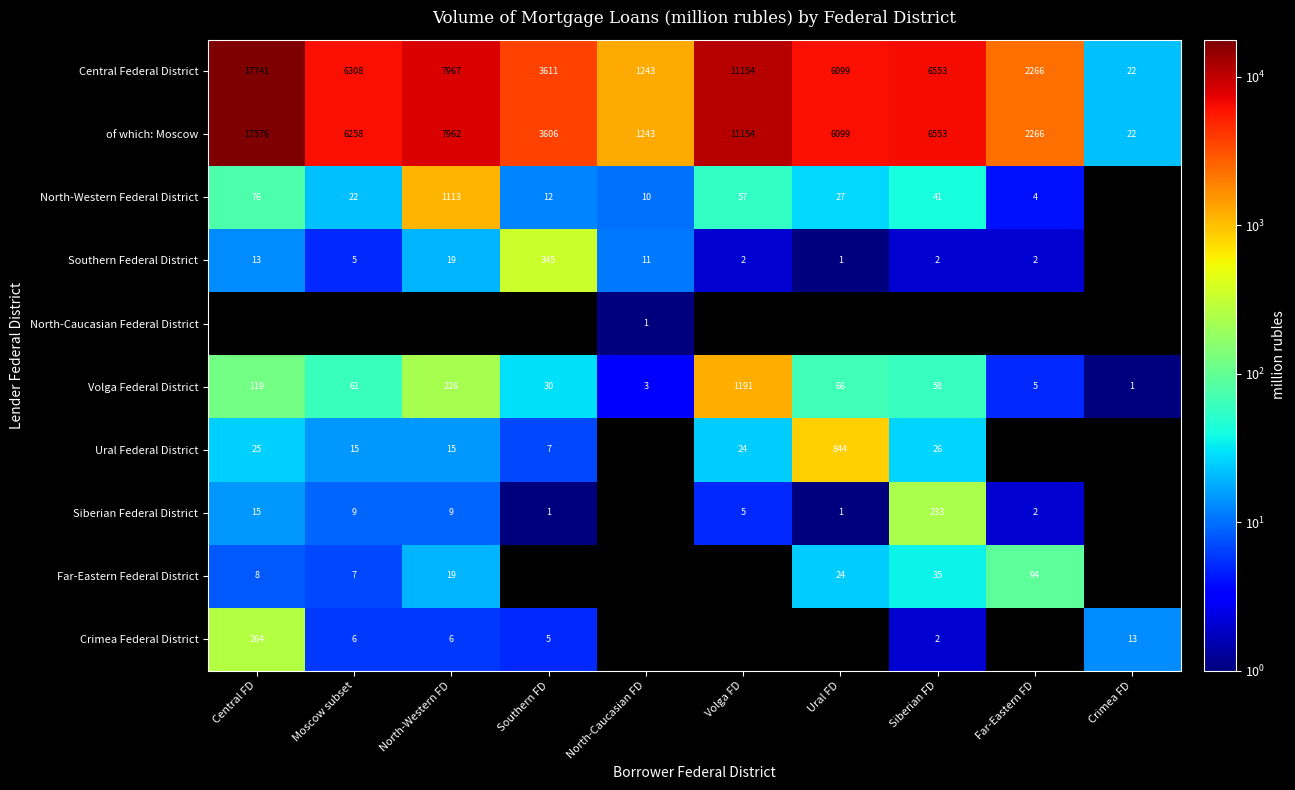

What is the sum of the North-Western Federal District values at Southern FD and Volga FD?

69